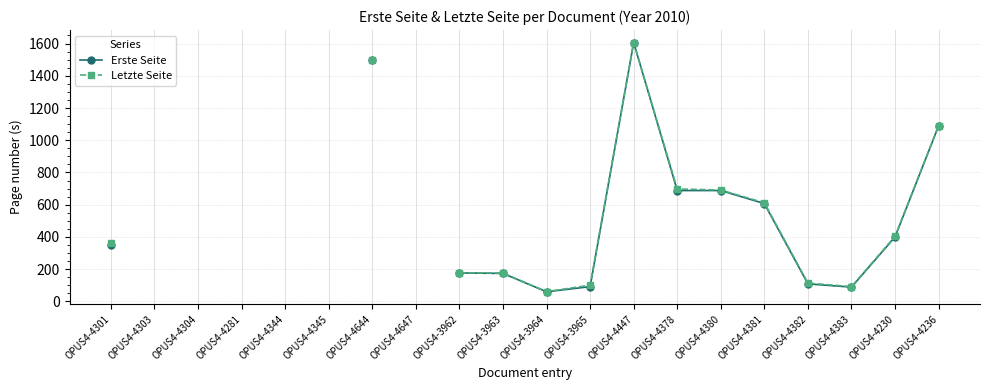

True or false: Erste Seite and Letzte Seite cross at least once.

False